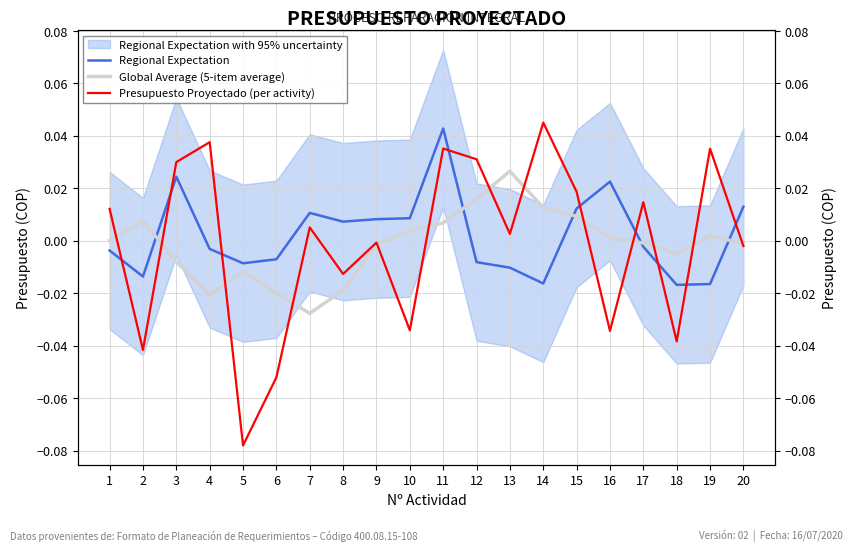

How many intersections are there between Global Average (5-item average) and Regional Expectation?

5